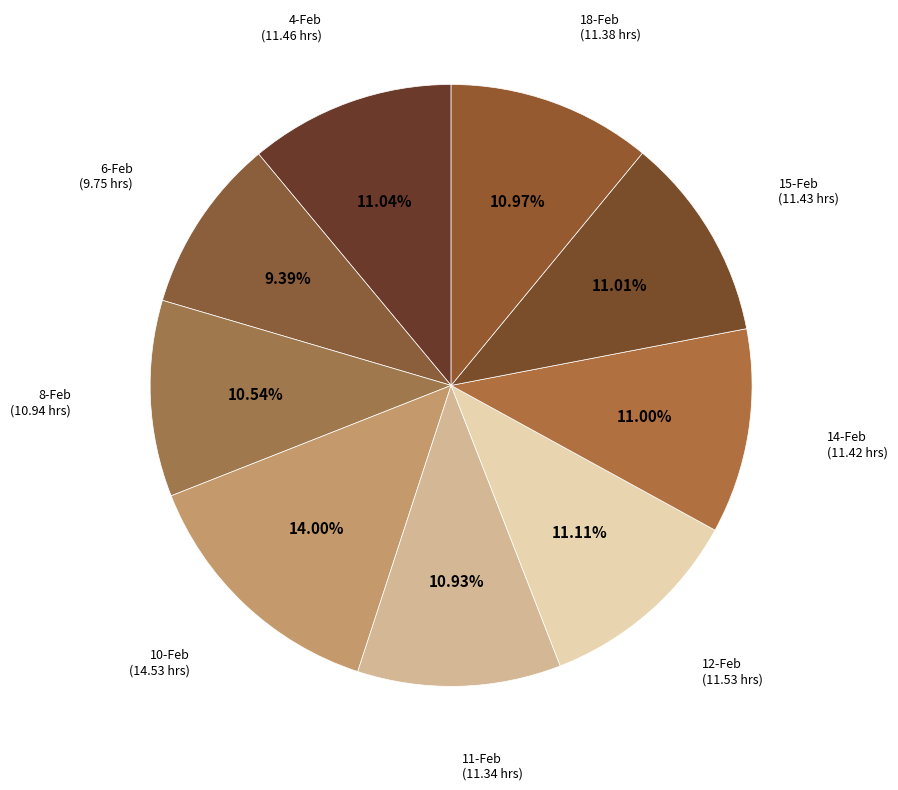

How many slices are in this pie chart?

9